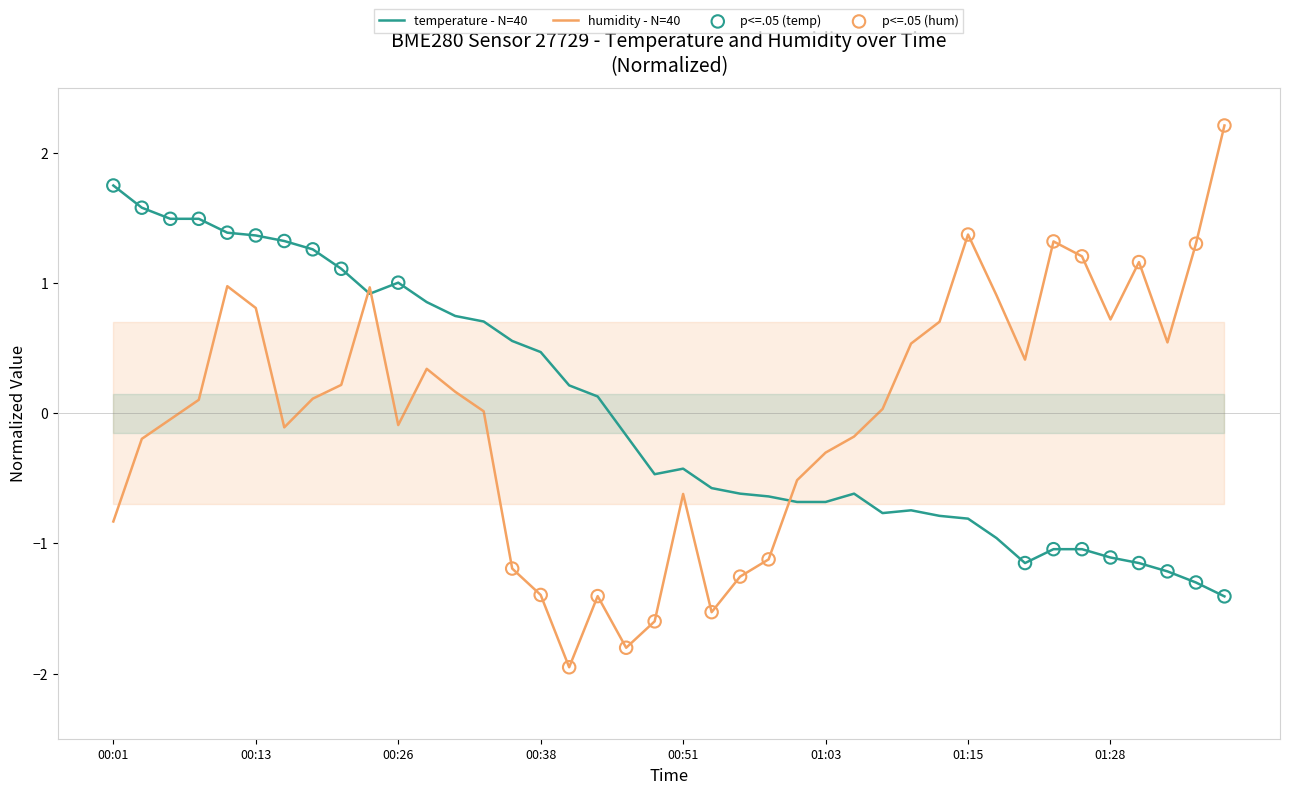

Which series has the largest Y range (max minus min)?

humidity